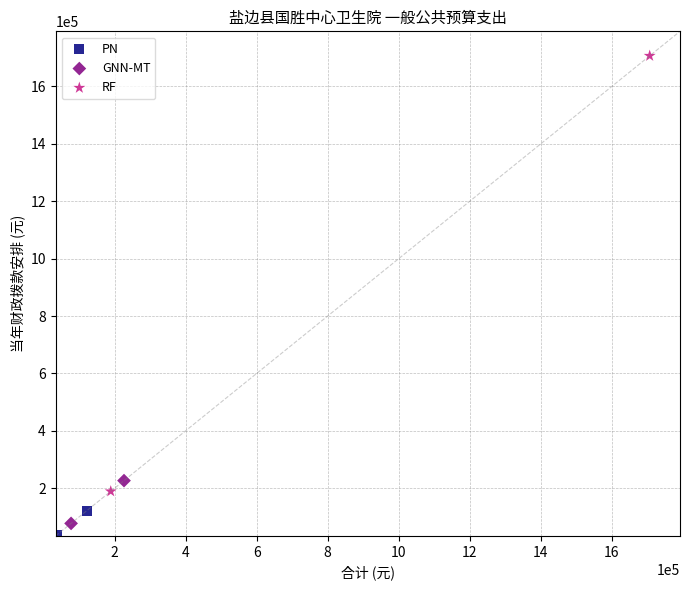

What are all the series names shown in the legend?

PN, GNN-MT, RF